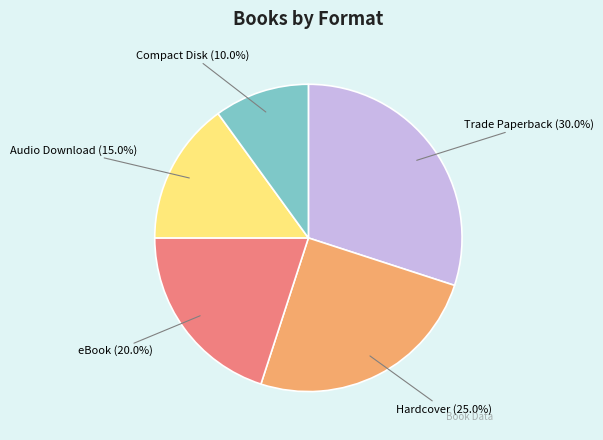

How many slices are in this pie chart?

5